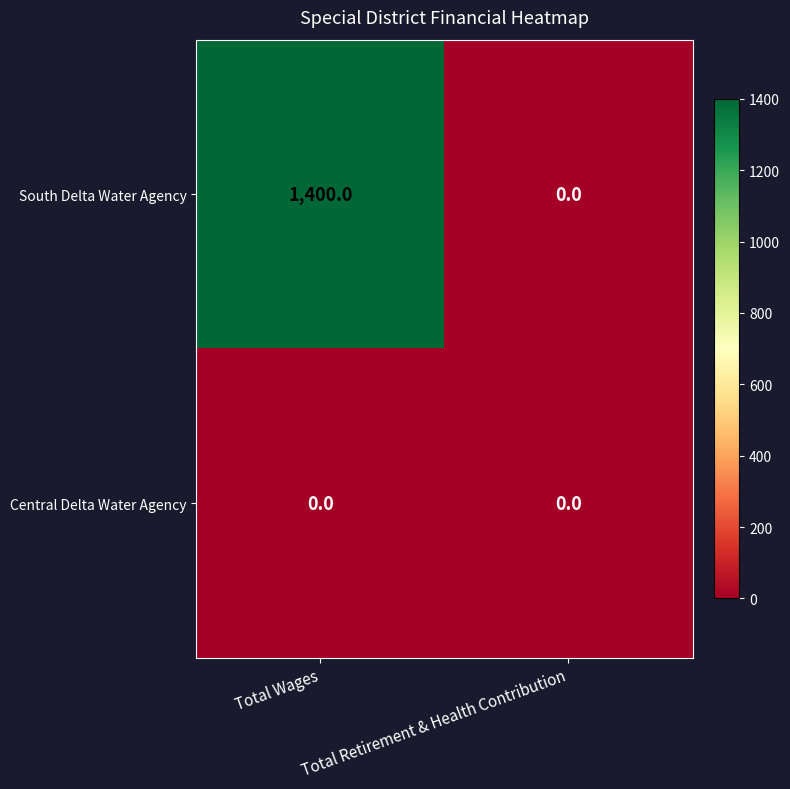

Which series has the largest total across all categories?

South Delta Water Agency